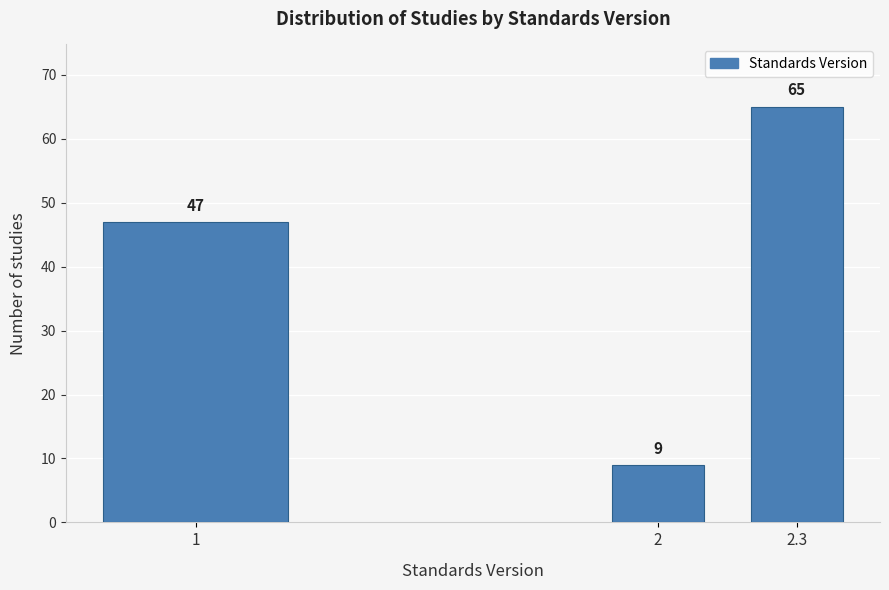

Reading left to right, list all the values displayed in this chart.

47	9	65